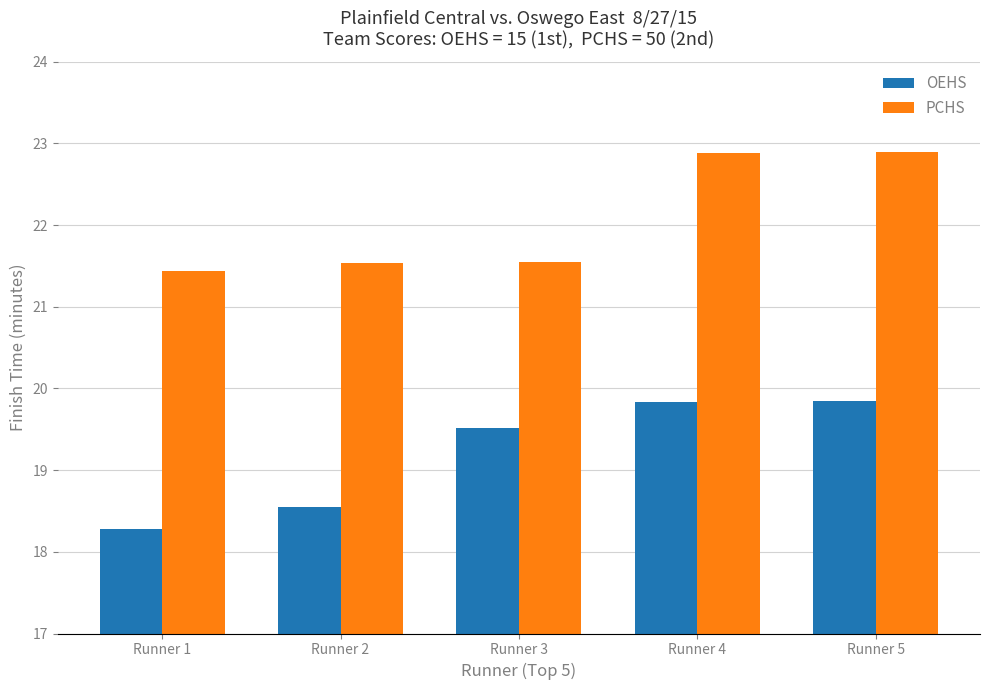

At which label does PCHS reach its minimum?

Runner 1